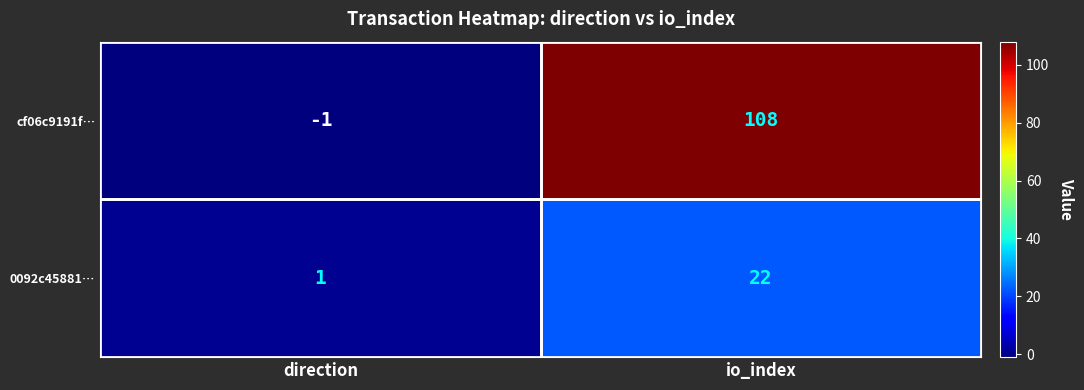

What is the difference between the maximum and minimum values in the 0092c45881… series?

21